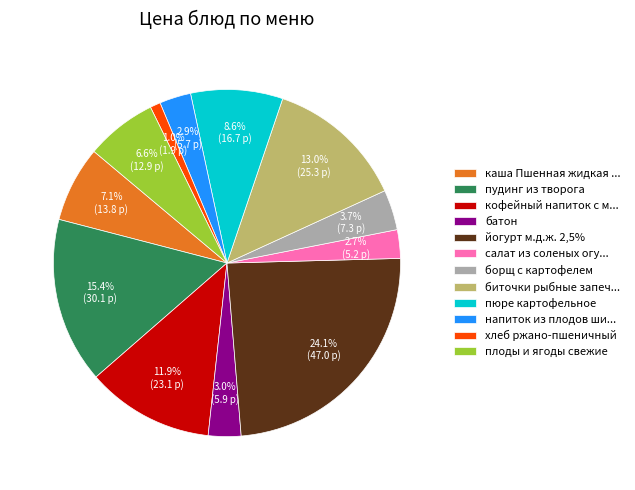

Is the sum of батон and пюре картофельное greater than half?

No